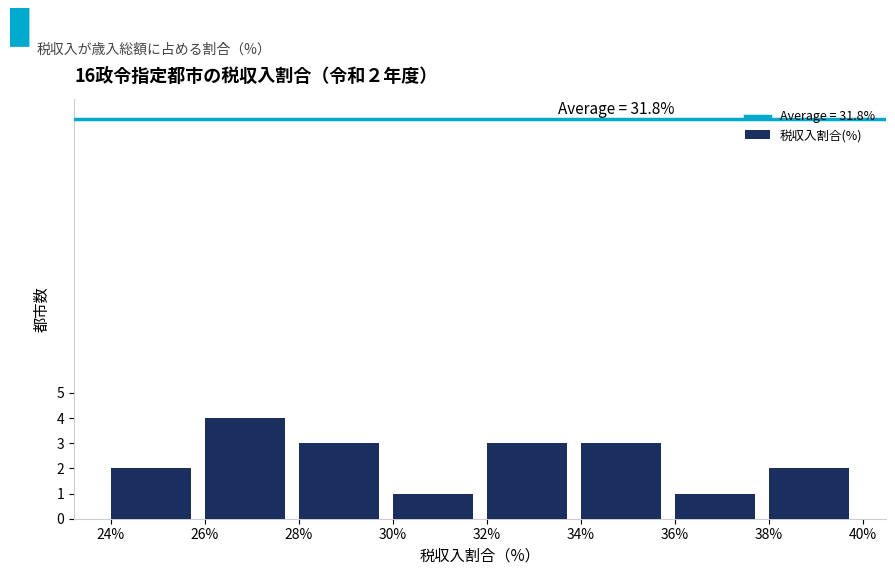

Which range on the x-axis has the tallest bar?

26% to 28%